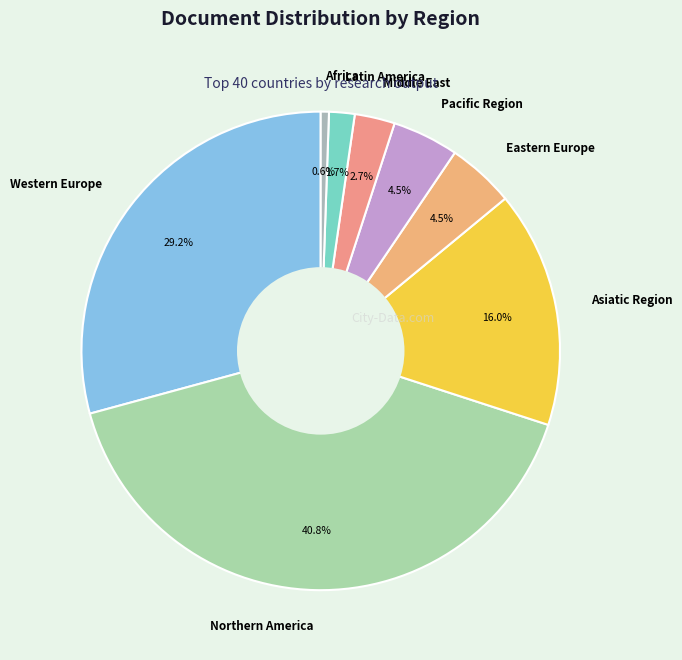

Is Western Europe the majority of the pie?

No